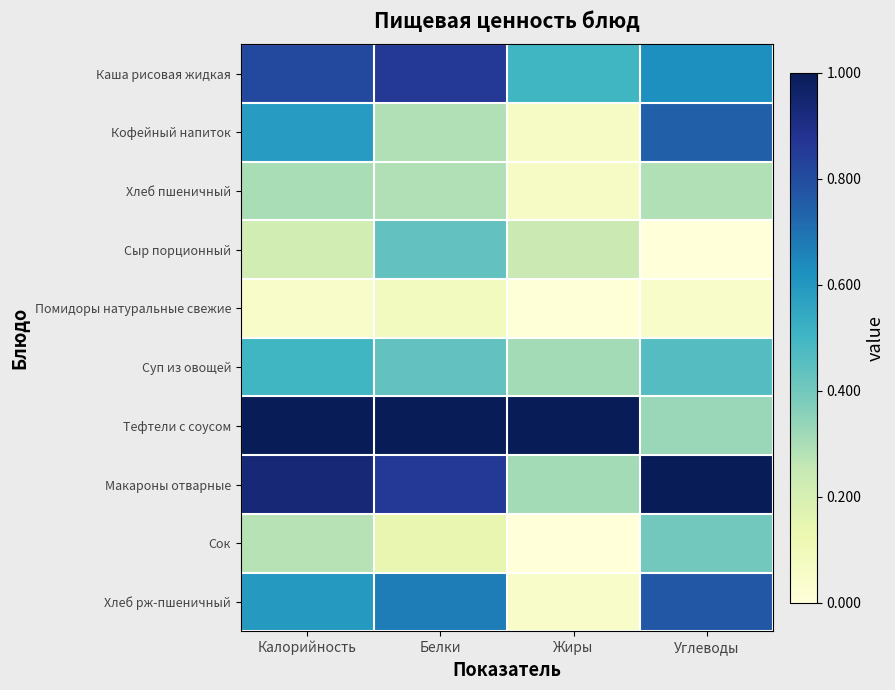

Reading left to right, transcribe all the data shown in this chart.

Каша рисовая жидкая: Калорийность=0.8	Белки=0.9	Жиры=0.5	Углеводы=0.6
Кофейный напиток: Калорийность=0.6	Белки=0.3	Жиры=0.1	Углеводы=0.7
Хлеб пшеничный: Калорийность=0.3	Белки=0.3	Жиры=0.1	Углеводы=0.3
Сыр порционный: Калорийность=0.2	Белки=0.4	Жиры=0.2	Углеводы=0.0
Помидоры натуральные свежие: Калорийность=0.0	Белки=0.1	Жиры=0.0	Углеводы=0.1
Суп из овощей: Калорийность=0.5	Белки=0.4	Жиры=0.3	Углеводы=0.5
Тефтели с соусом: Калорийность=1.0	Белки=1.0	Жиры=1.0	Углеводы=0.3
Макароны отварные: Калорийность=0.9	Белки=0.9	Жиры=0.3	Углеводы=1.0
Сок: Калорийность=0.3	Белки=0.1	Жиры=0.0	Углеводы=0.4
Хлеб рж-пшеничный: Калорийность=0.6	Белки=0.7	Жиры=0.0	Углеводы=0.8